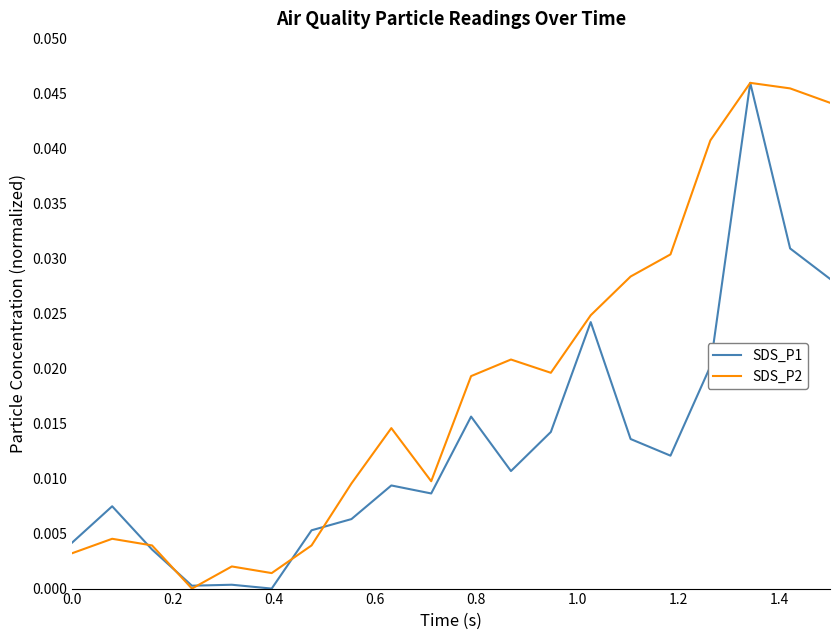

True or false: SDS_P1 has more than 1 interior local peaks.

True